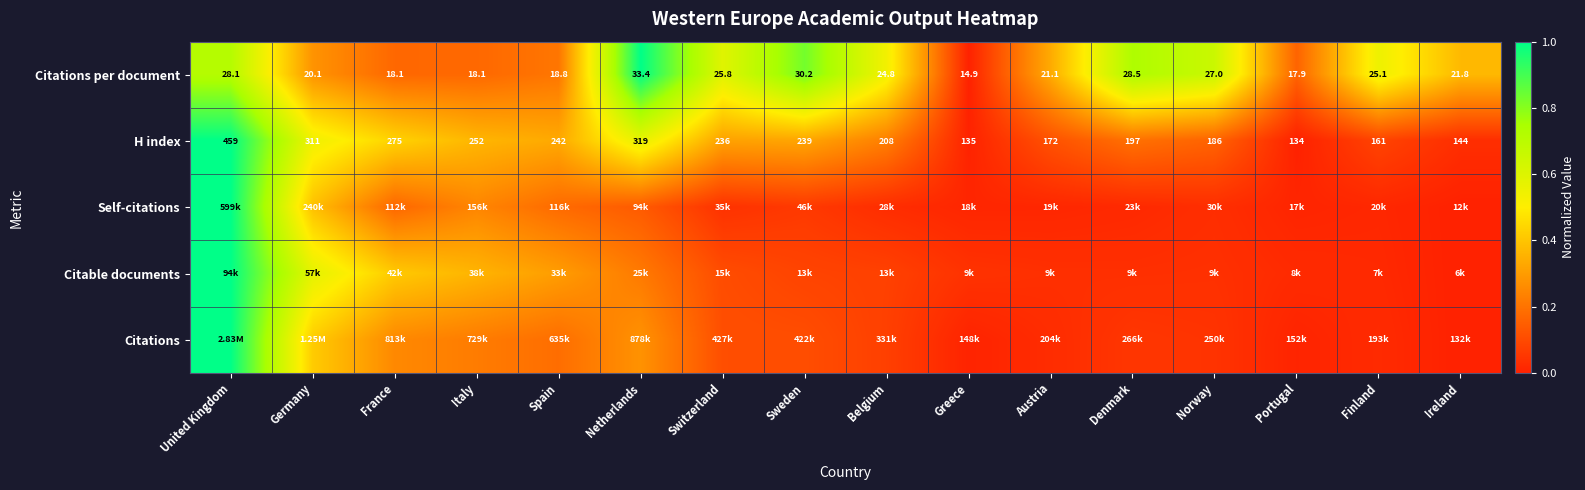

Which has a higher value, Switzerland or United Kingdom?

United Kingdom